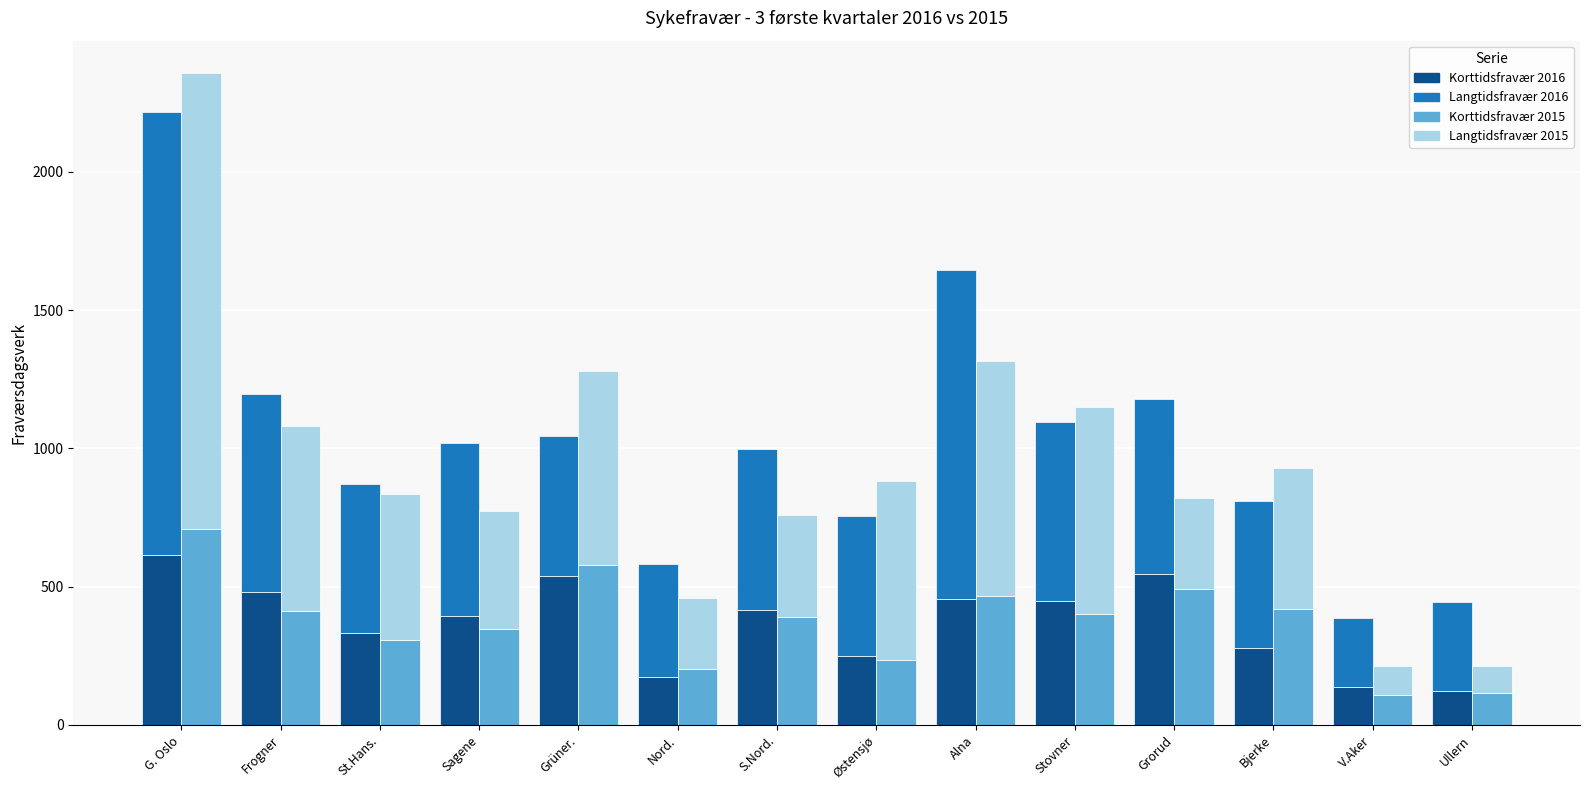

At which label does Korttidsfravær dgv 2016 first exceed 417?

G. Oslo